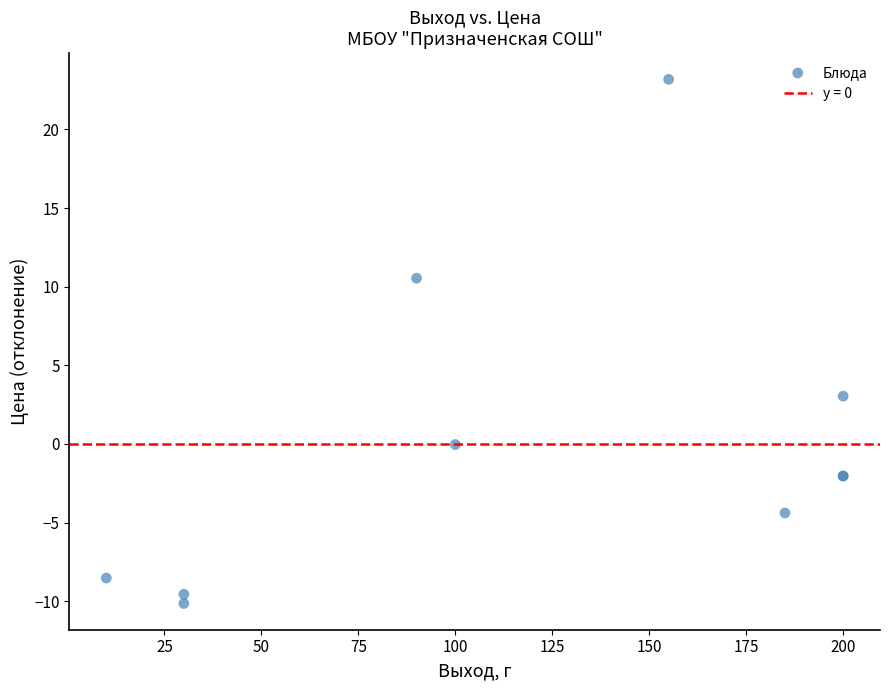

What Y value in the scatter plot is closest to 6?

3.0